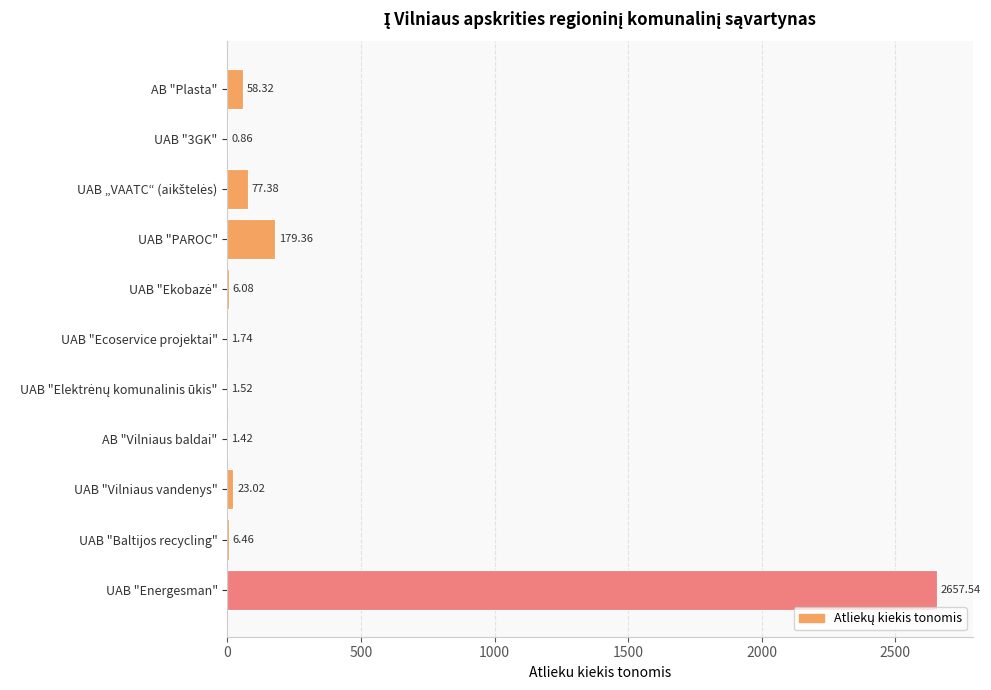

Where is the data nearest to the value 1329?

UAB "PAROC"